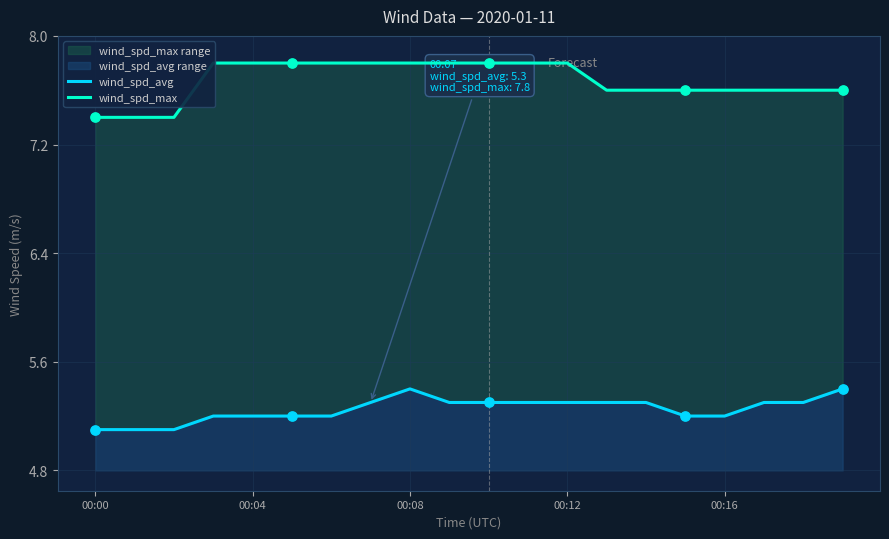

Which series contains the lowest Y value?

wind_spd_avg